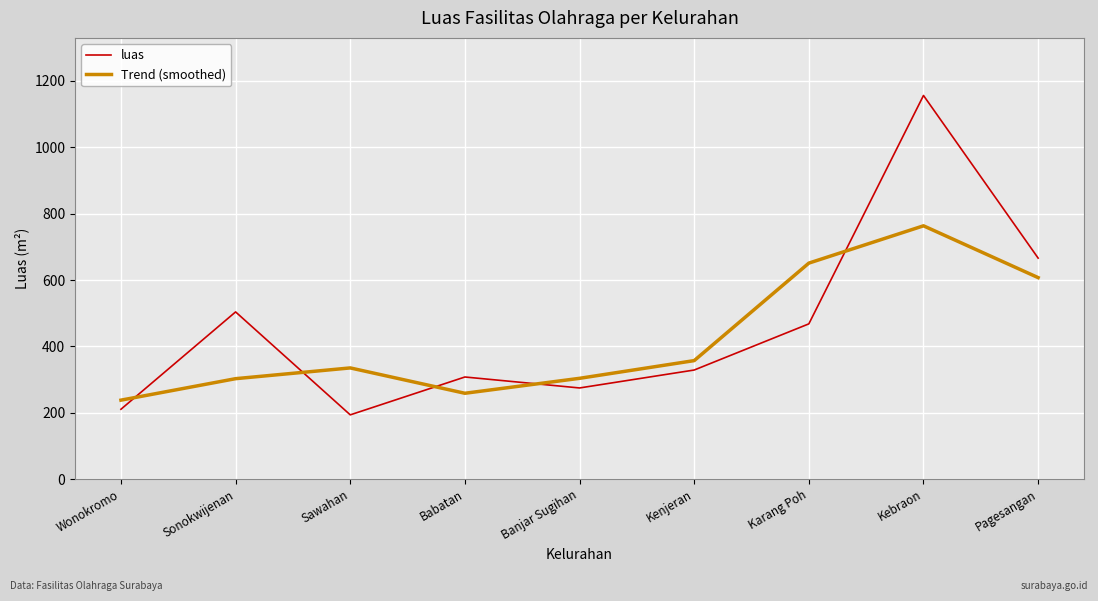

What is the sum of the Trend (smoothed) values at Kebraon and Karang Poh?

1414.2